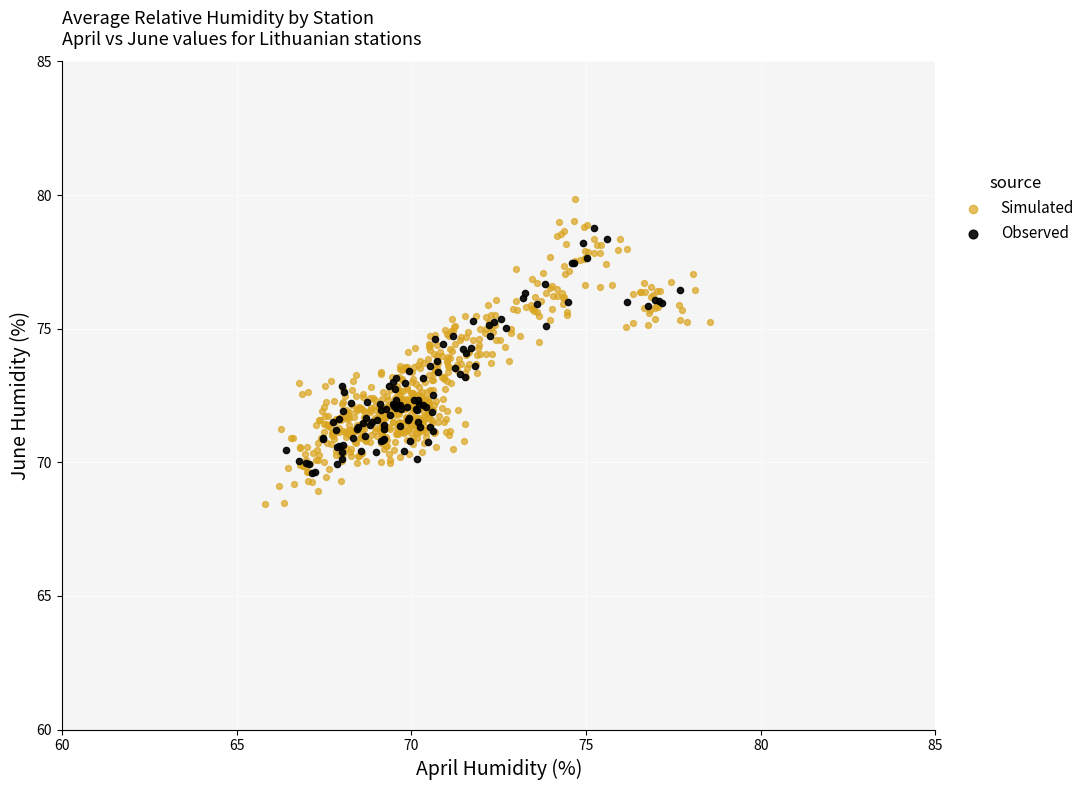

What are all the series names shown in the legend?

Simulated, Observed